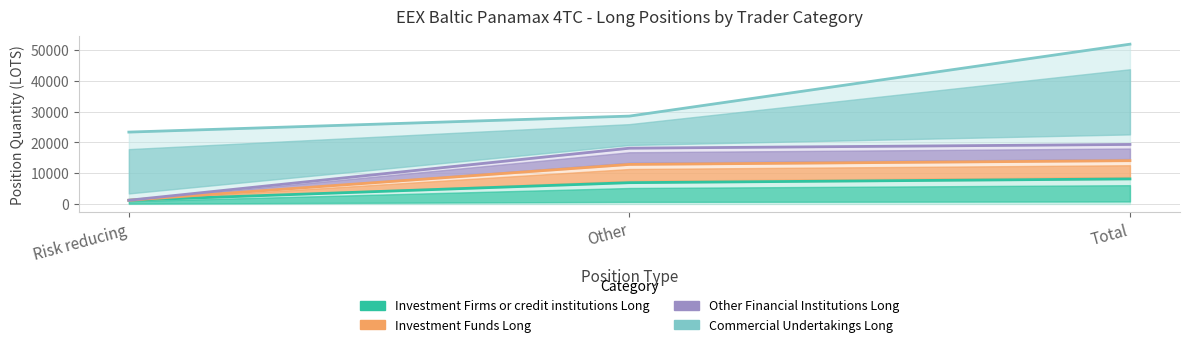

What is the sum of the Investment Funds Long values at Risk reducing and Total?

15279.1